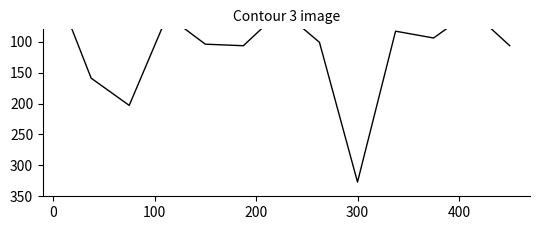

What is the smallest value displayed?

2.0